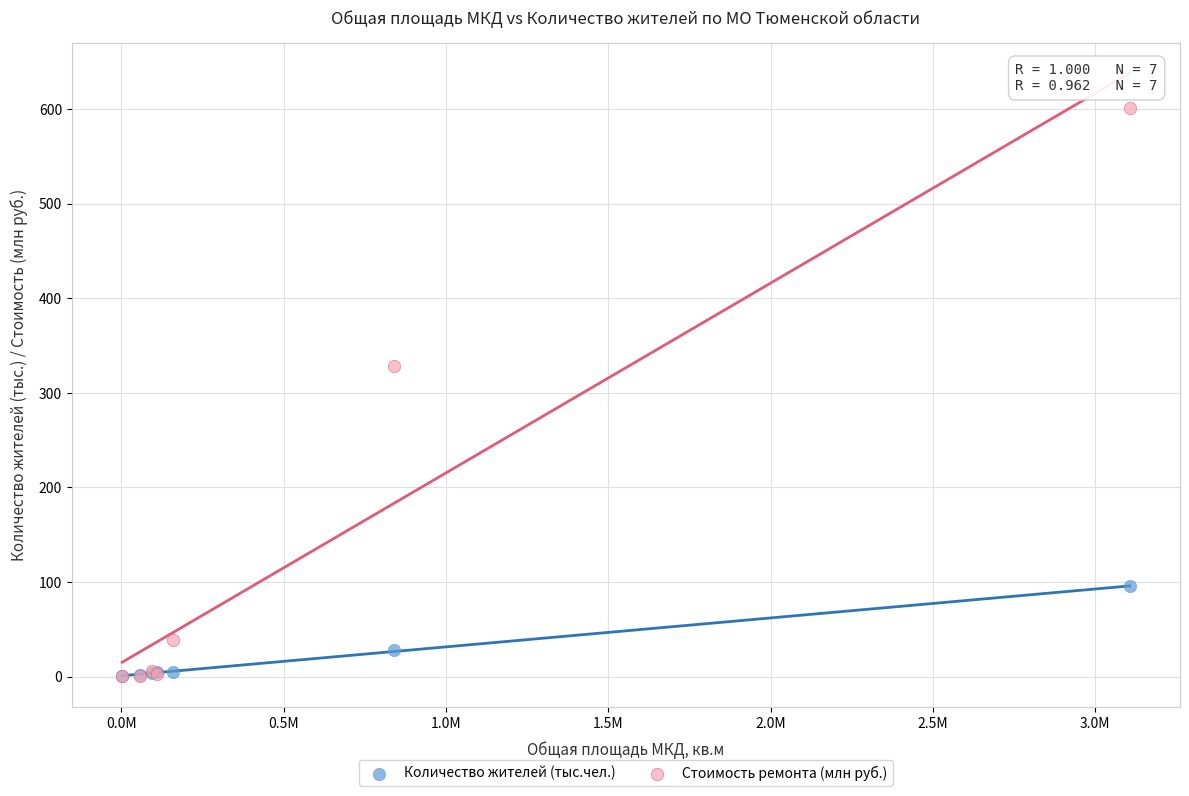

Which series reaches the maximum Y coordinate?

Стоимость ремонта (млн руб.)